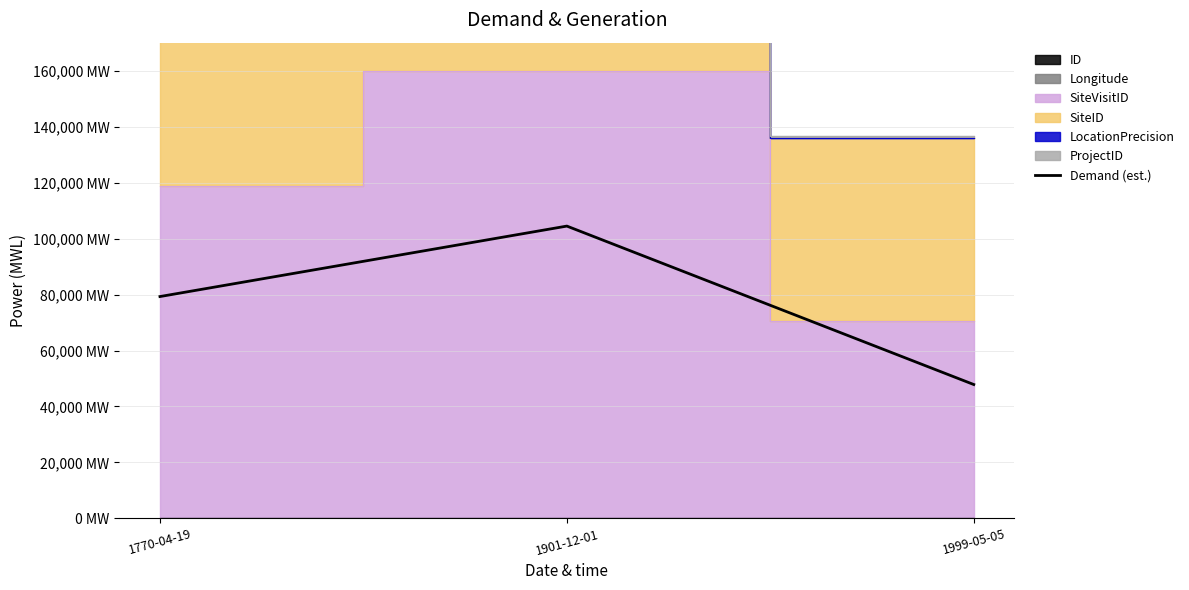

The chart shows a value of 27269.8 at 1901-12-01. True or false?

False